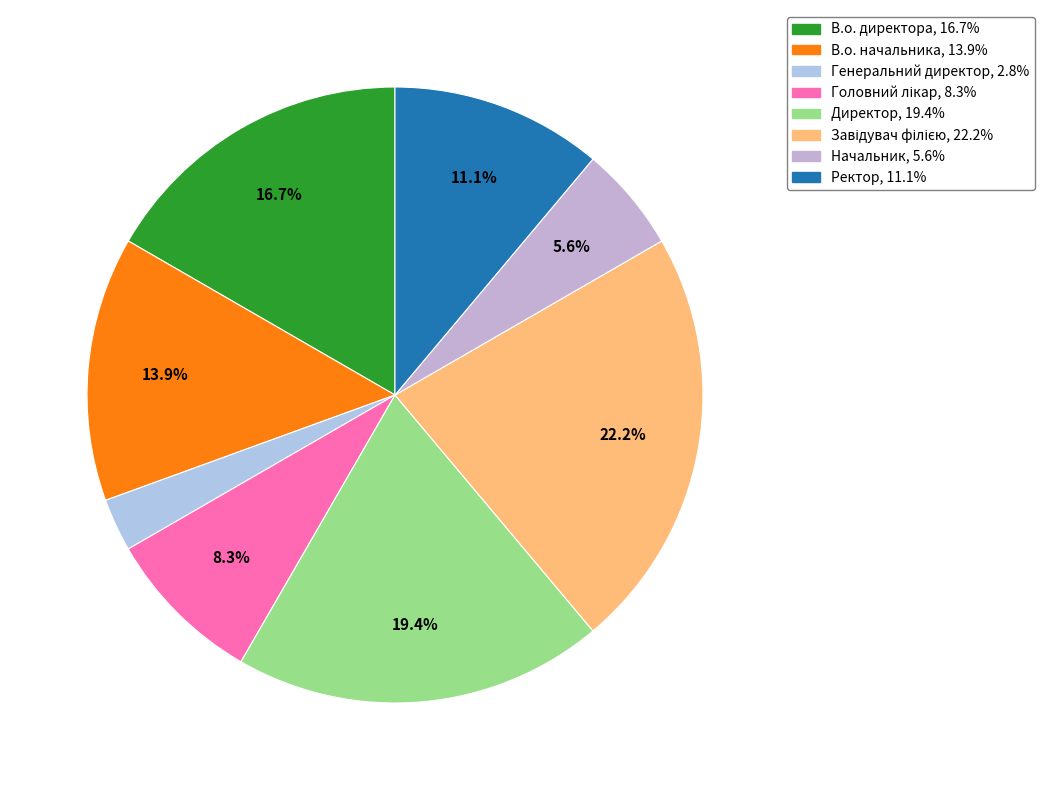

Count the number of slices in the pie.

8